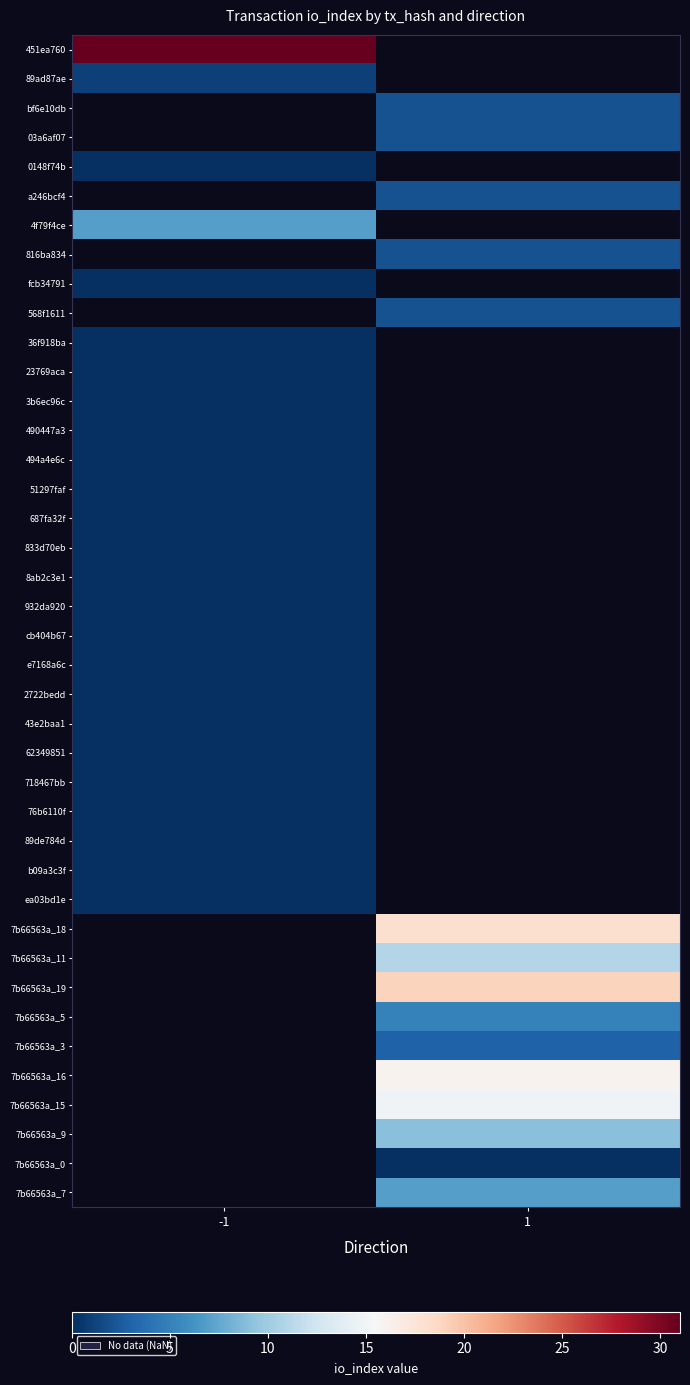

Between 1 and -1, which is larger?

-1